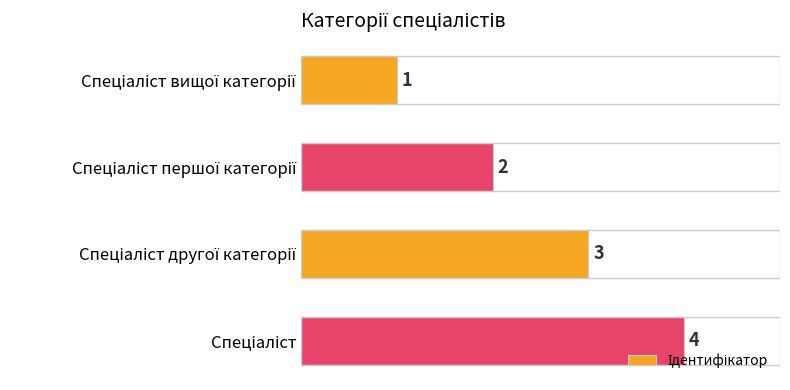

What is the sum of all values?

10